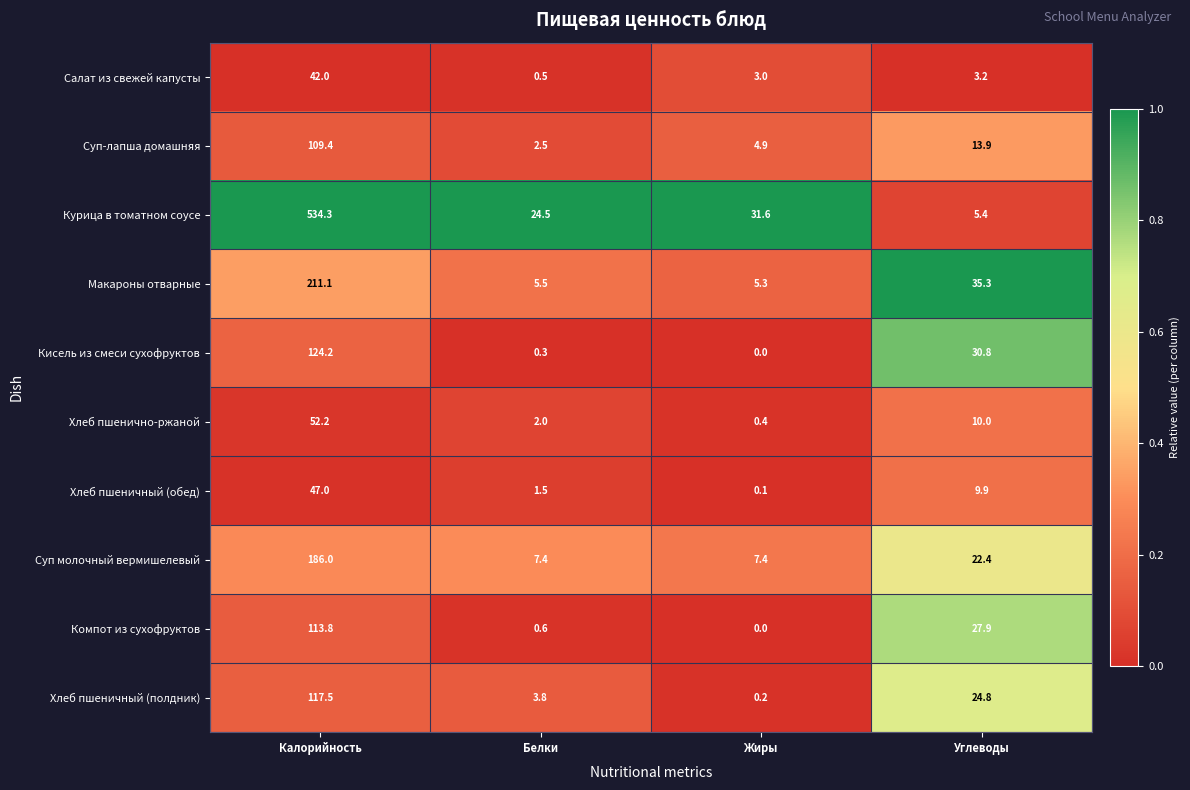

Where is Компот из сухофруктов nearest to the value 56?

Углеводы